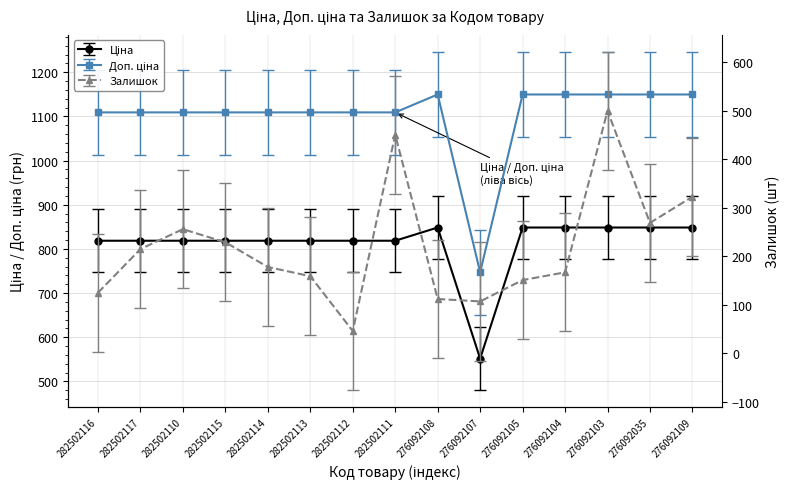

True or false: Доп. ціна has a value of 607.7 at 282502112.

False